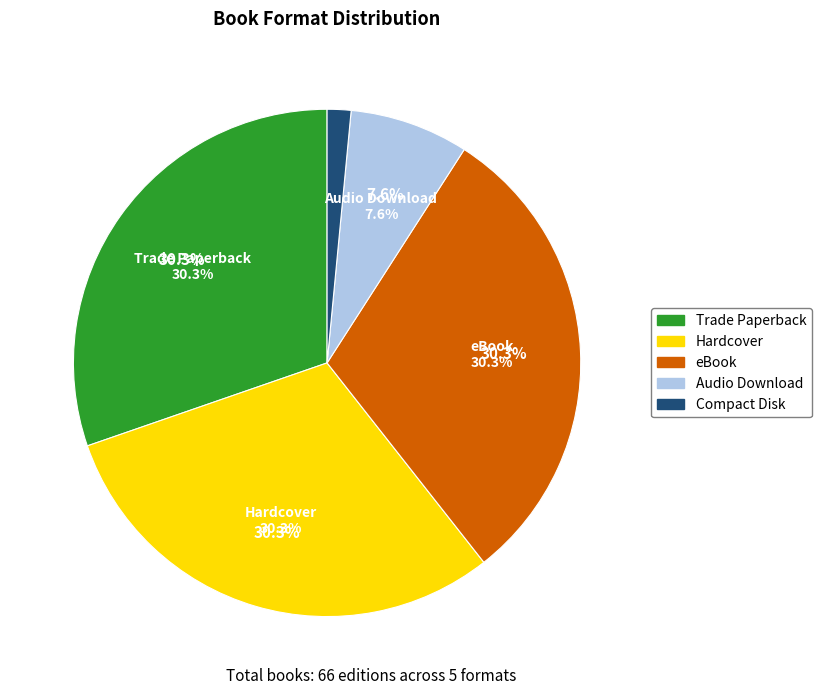

Is there any slice that represents more than half of the pie?

No